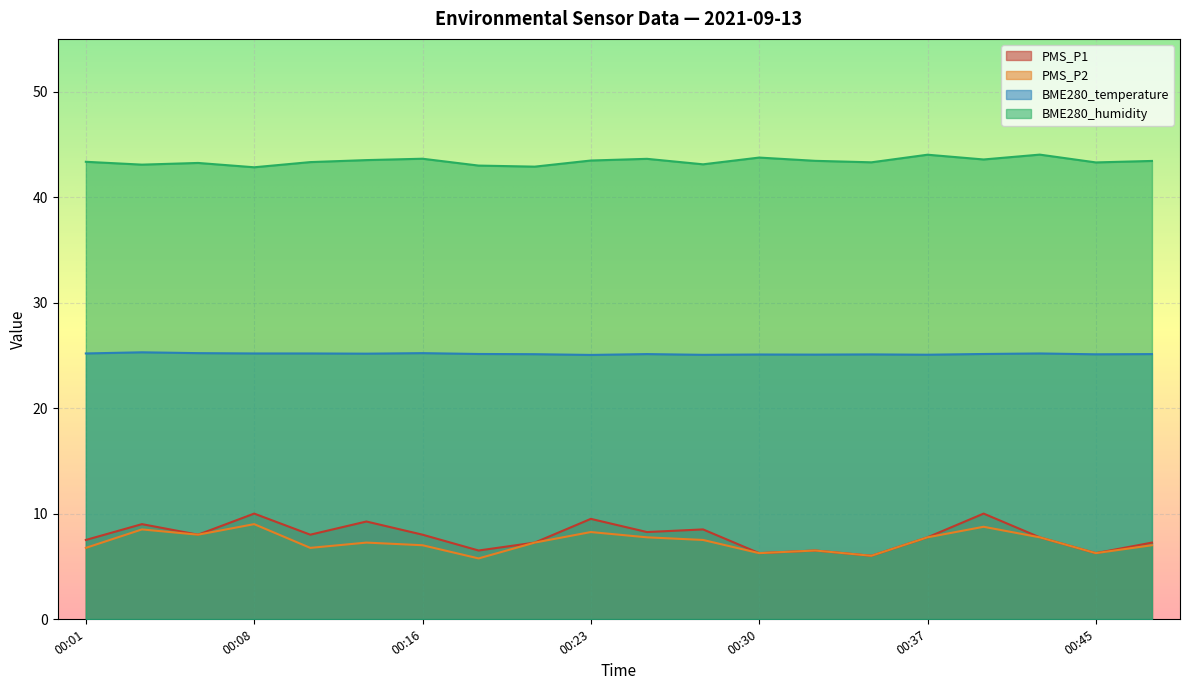

Rank the categories by BME280_humidity value from lowest to highest.

00:08, 00:20, 00:18, 00:03, 00:28, 00:06, 00:45, 00:35, 00:11, 00:01, 00:48, 00:33, 00:23, 00:13, 00:40, 00:25, 00:16, 00:30, 00:37, 00:43